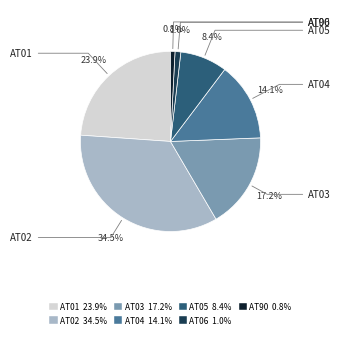

How many slices are in this pie chart?

7